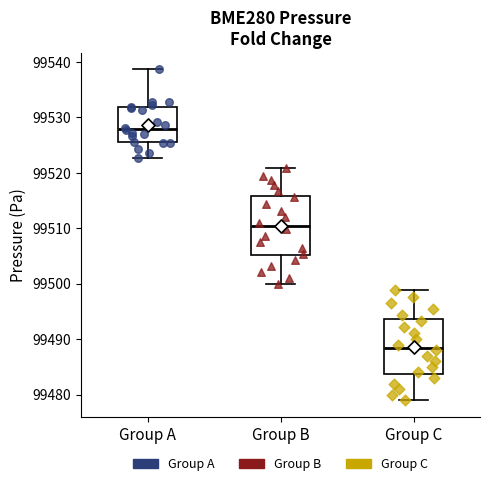

Reading left to right, transcribe this box plot: for each box, give where its median line is, the range the box spans, and where its two whiskers end, as read against the y-axis. The values are not printed on the chart, so give them approximately, as read against the axis.

Group A: median 99528, box 99526 to 99532, whiskers 99523 to 99539
Group B: median 99510, box 99505 to 99516, whiskers 99500 to 99521
Group C: median 99489, box 99484 to 99494, whiskers 99479 to 99499